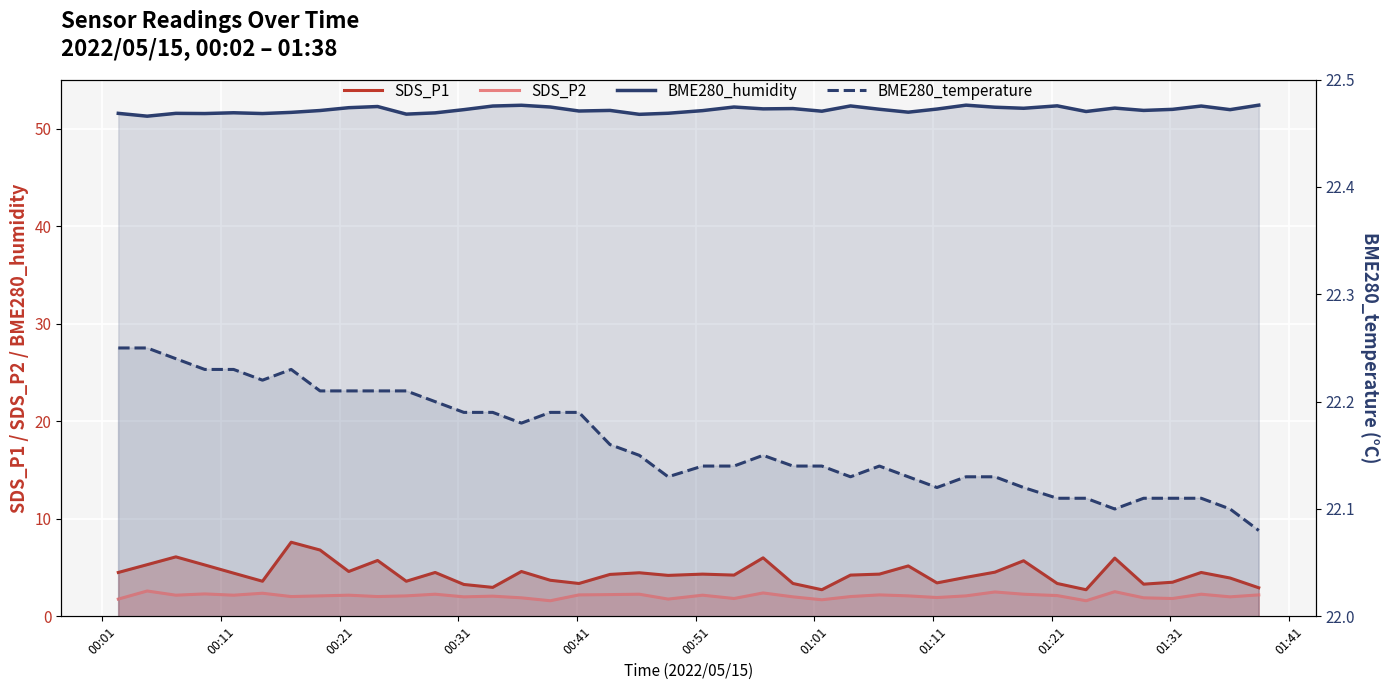

True or false: SDS_P1 and BME280_temperature cross at least once.

False